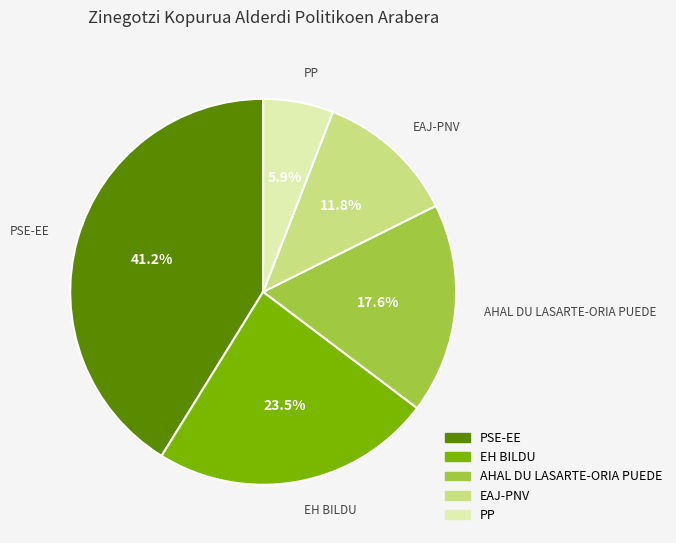

Approximately how many times larger is the value at PP compared to EAJ-PNV?

0.5